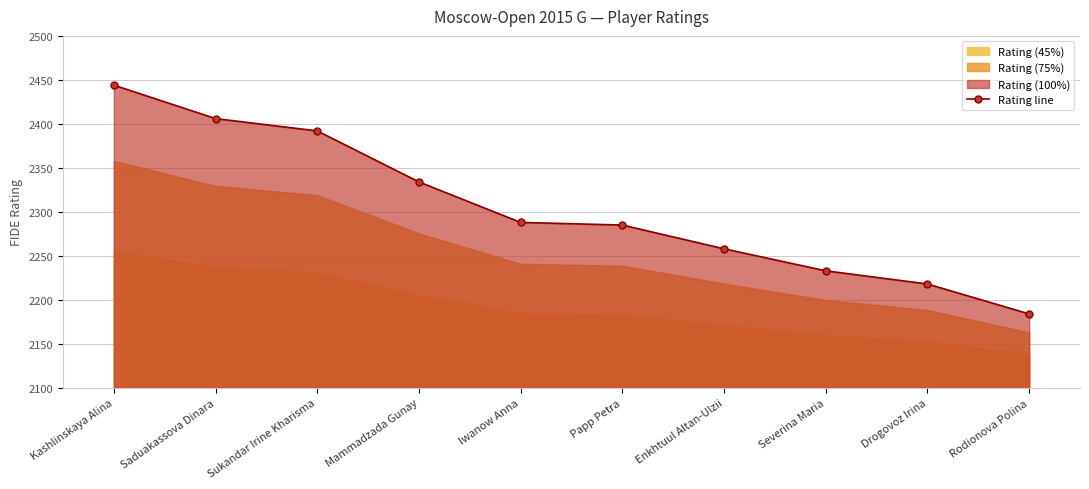

Rank the categories by value from lowest to highest.

Rodionova Polina, Drogovoz Irina, Severina Maria, Enkhtuul Altan-Ulzii, Papp Petra, Iwanow Anna, Mammadzada Gunay, Sukandar Irine Kharisma, Saduakassova Dinara, Kashlinskaya Alina